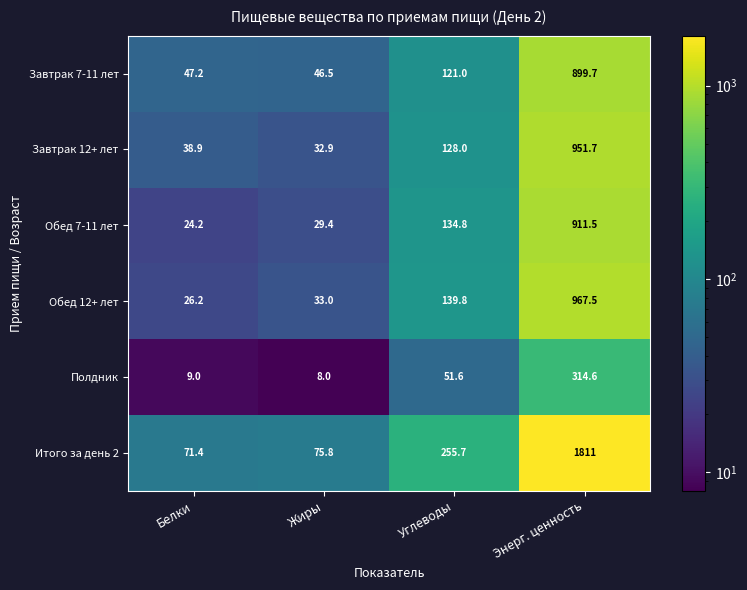

What is the difference between the second highest and second lowest values in the Полдник series?

42.6